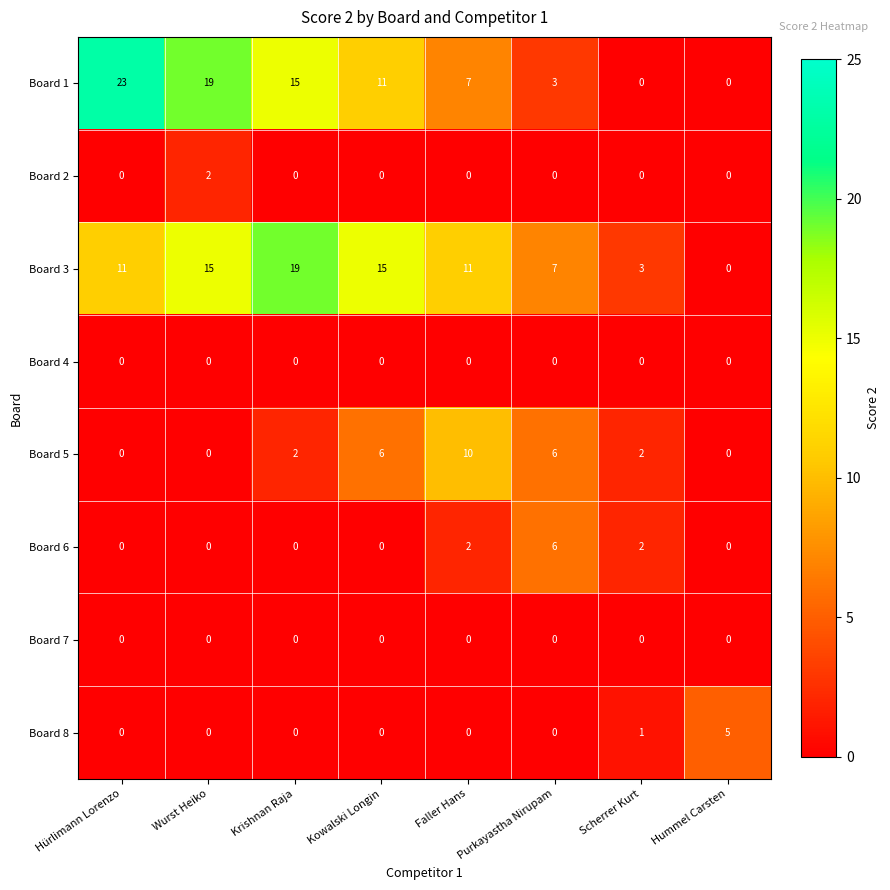

What is the average value of the Board 3 series?

10